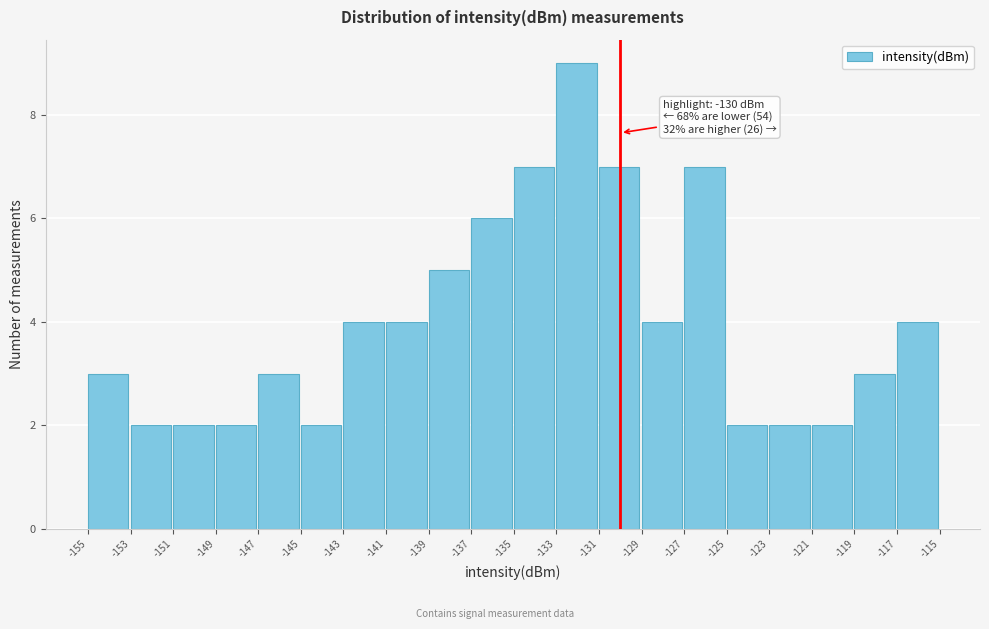

Over which range of the x-axis is the bar tallest?

-133 to -131